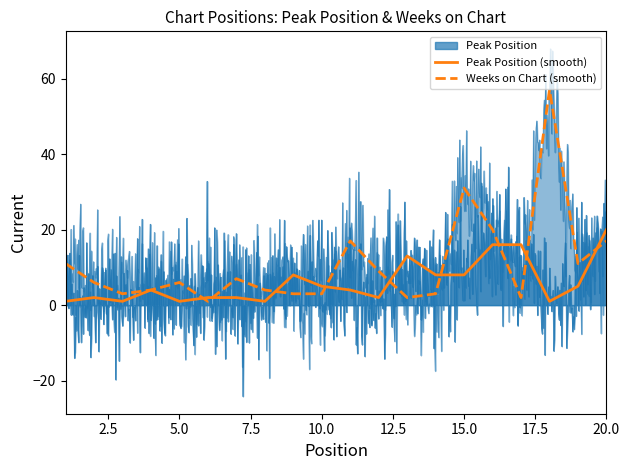

Which series has the largest total across all categories?

Weeks on Chart (smooth)